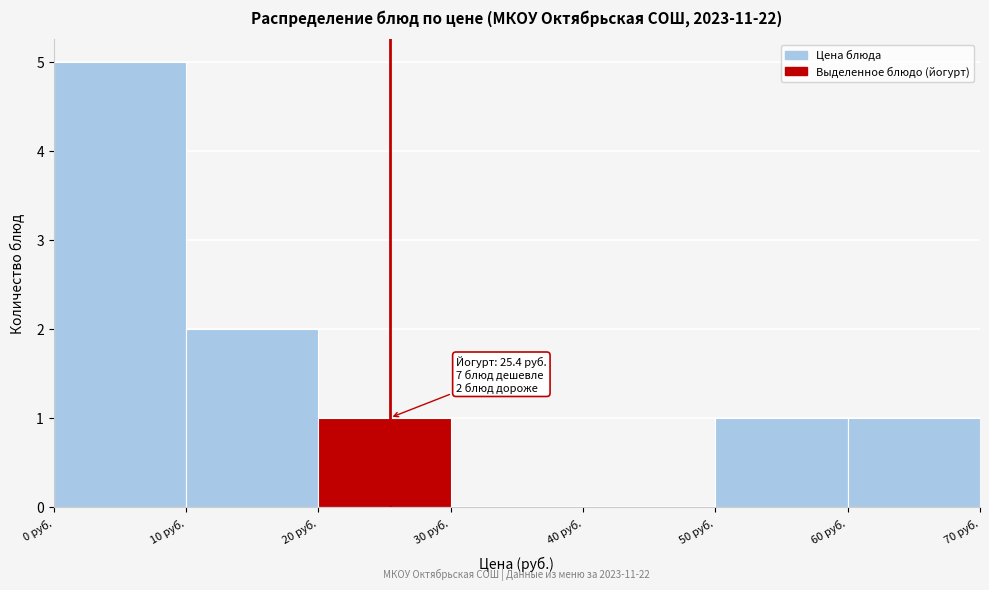

Over which range of the x-axis is the bar tallest?

0 to 10